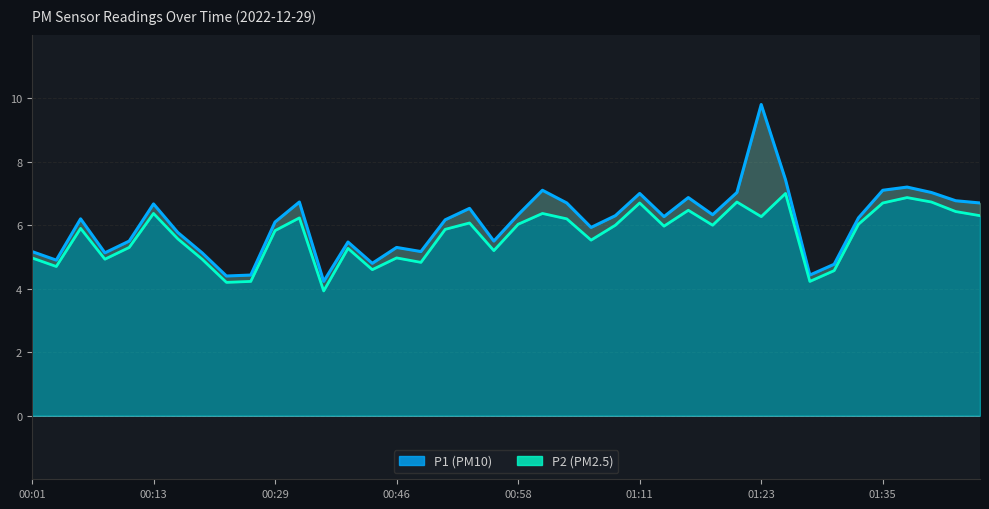

Which series changed the most between 00:13 and 00:40?

P1